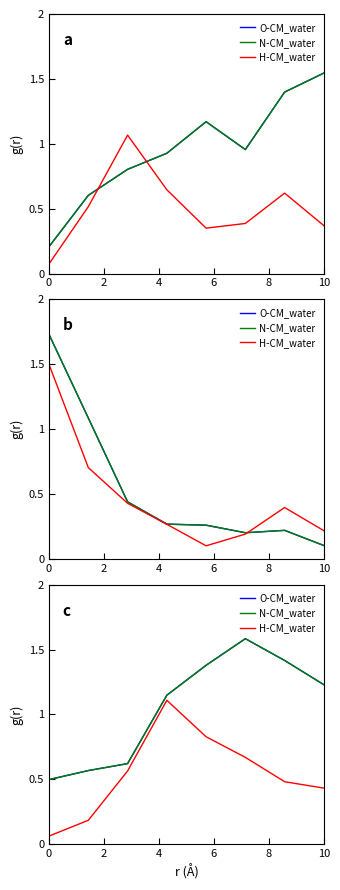

True or false: N-CM_water has a value of 0.8 at 0.

False